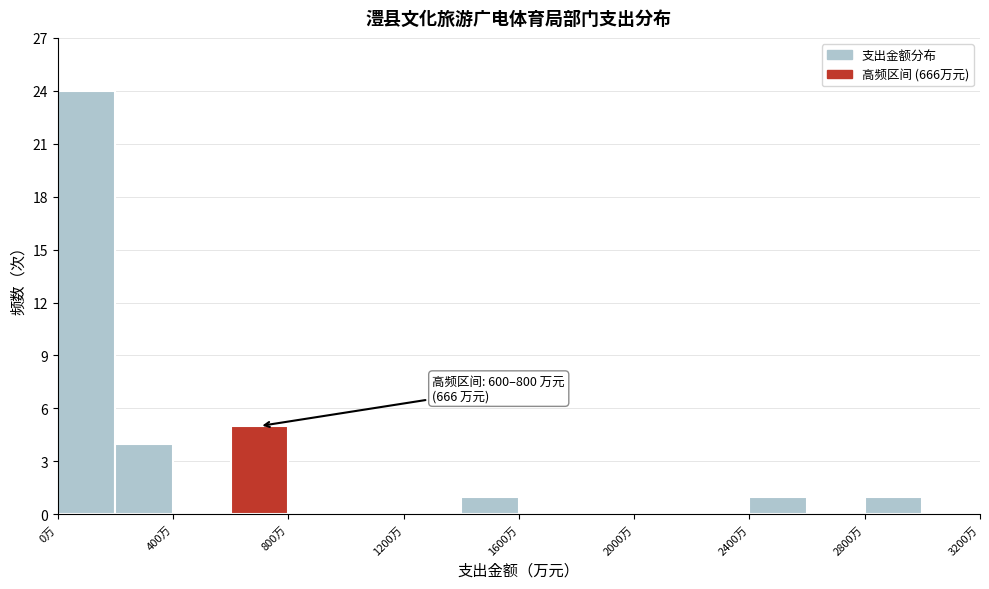

Over which range of the x-axis is the bar tallest?

0 to 200